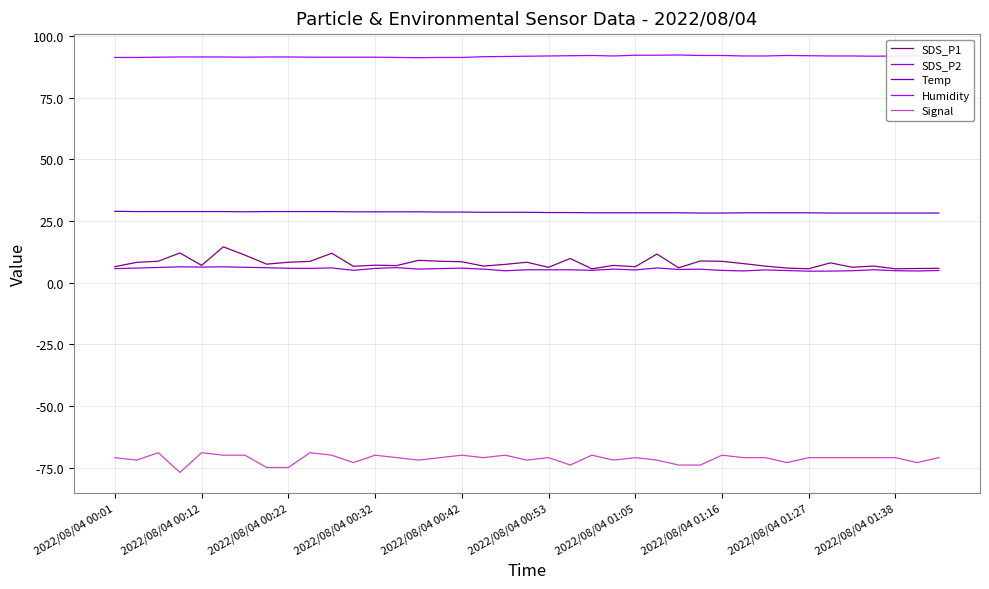

True or false: Signal and SDS_P1 intersect in this chart.

False